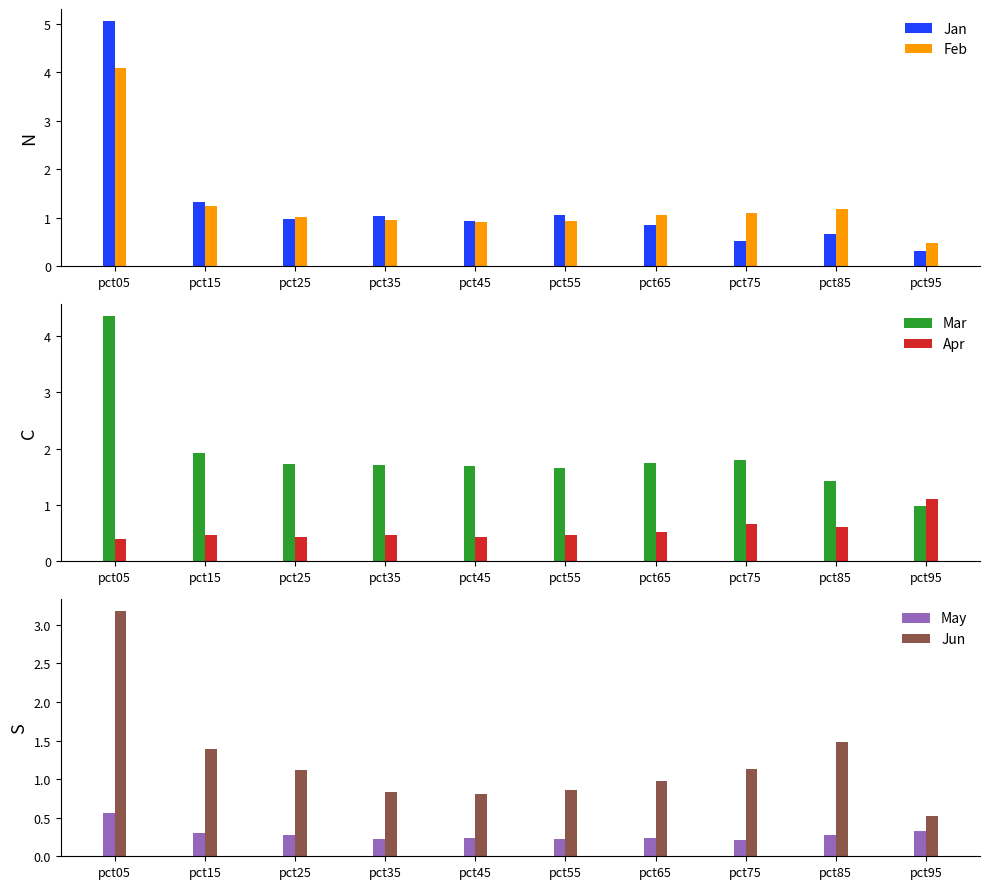

Is the value of Feb at pct25 greater than the value of Apr at pct95?

No